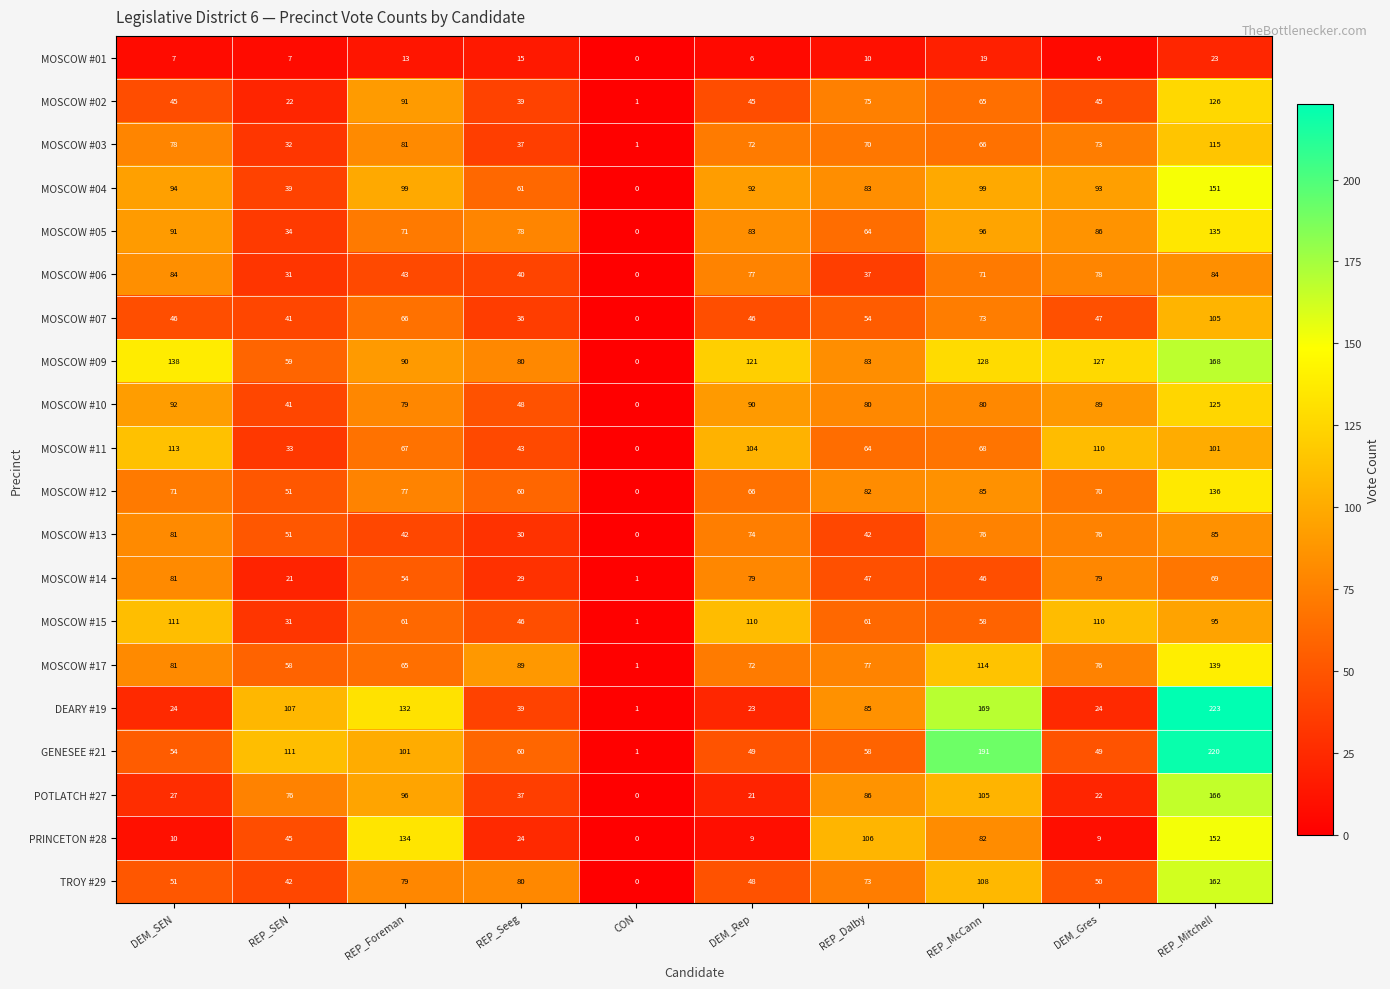

What is the total value across all series at DEM_Gres?

1319